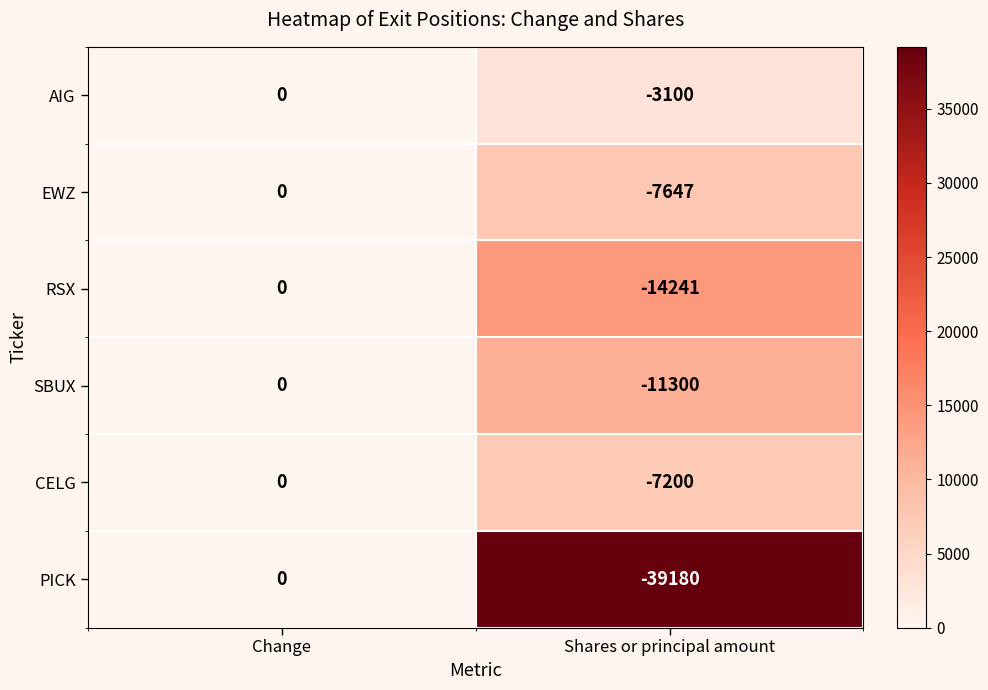

Is the value of PICK at Change greater than the value of AIG at Shares or principal amount?

Yes